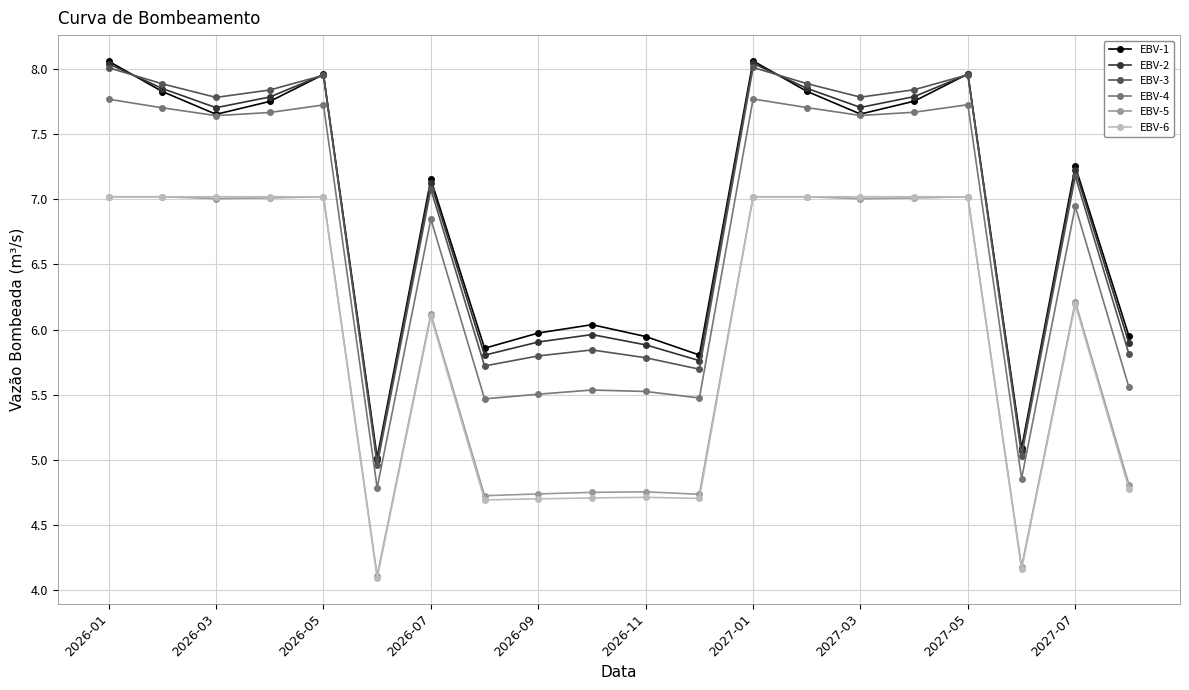

Does the chart have visible grid lines?

Yes